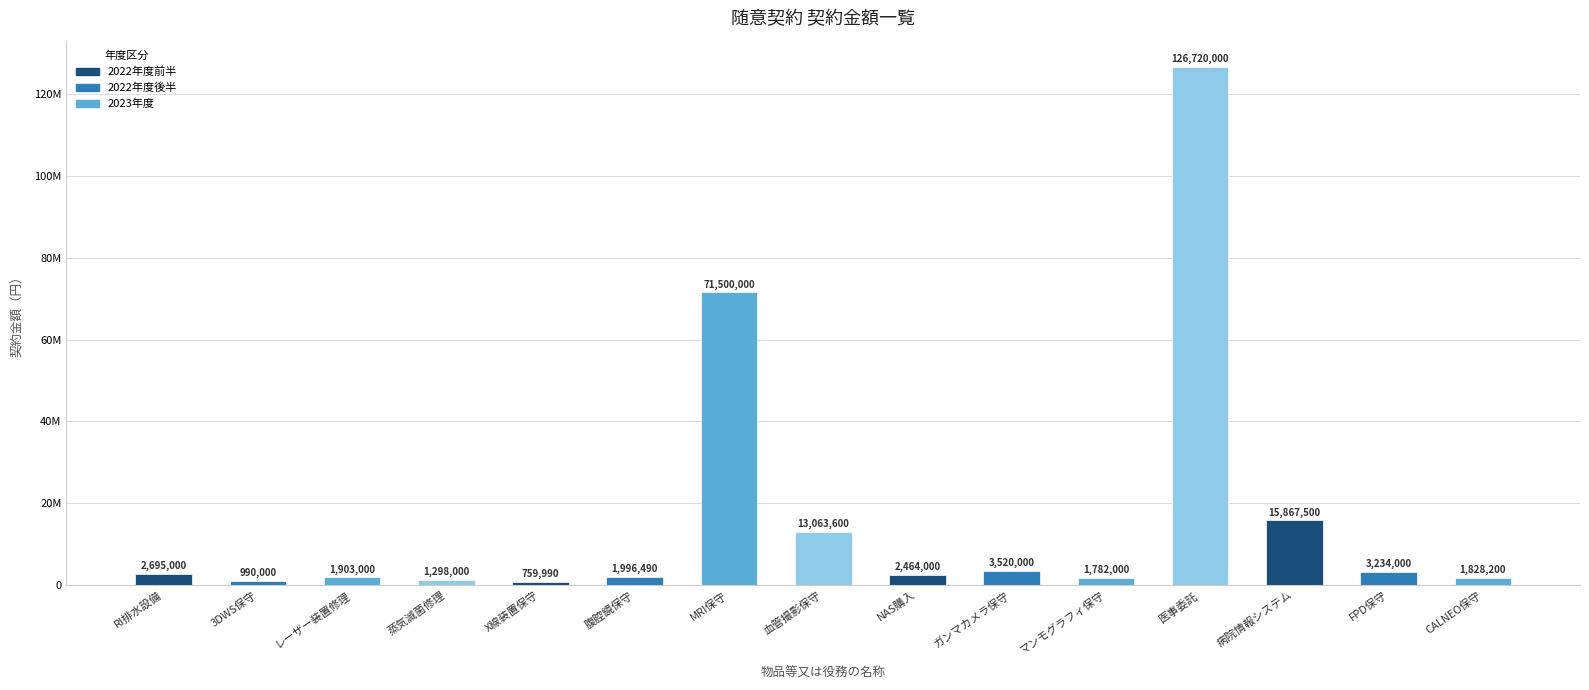

What is the average value?

16641452